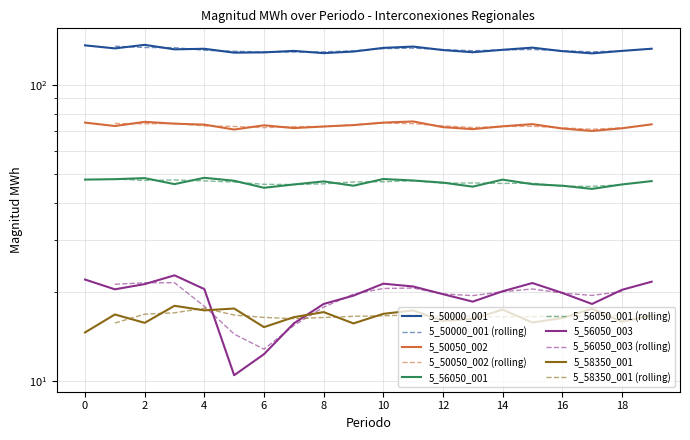

What is the approximate value of 5_56050_003 at 6?

12.3